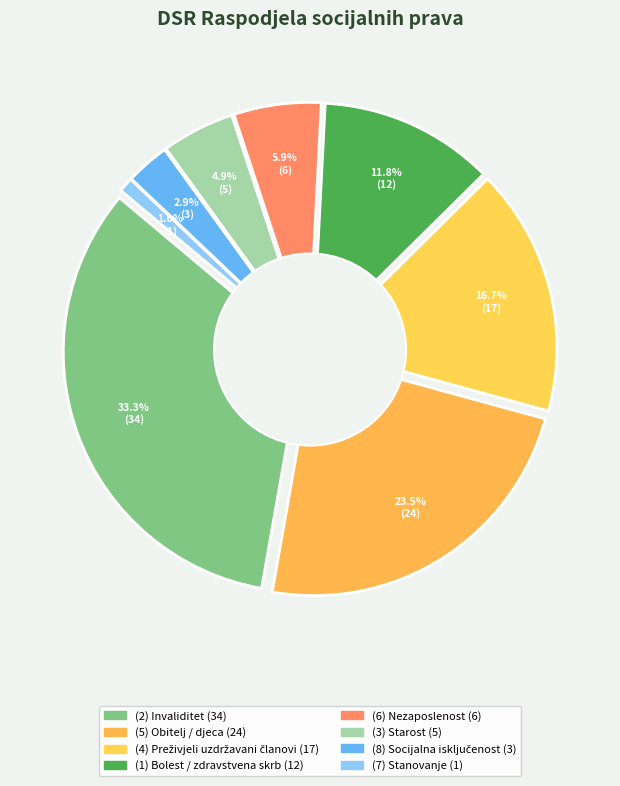

To the nearest percent, what is the difference between the (6) Nezaposlenost and (7) Stanovanje slice percentages?

5%